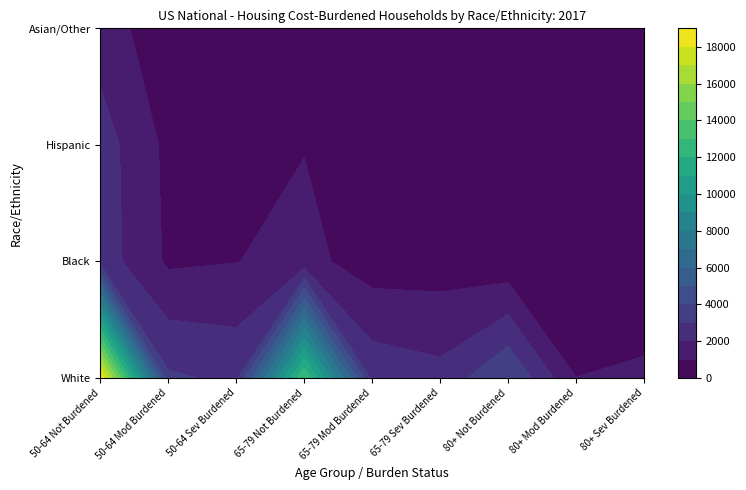

What is the sum of the Black values at 8 and 6?

463.9